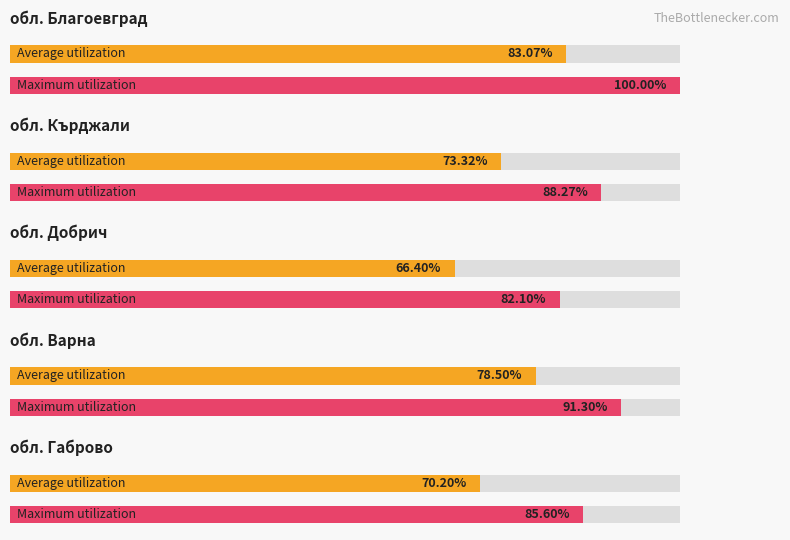

At which category is the sum across all series the highest?

обл. Благоевград